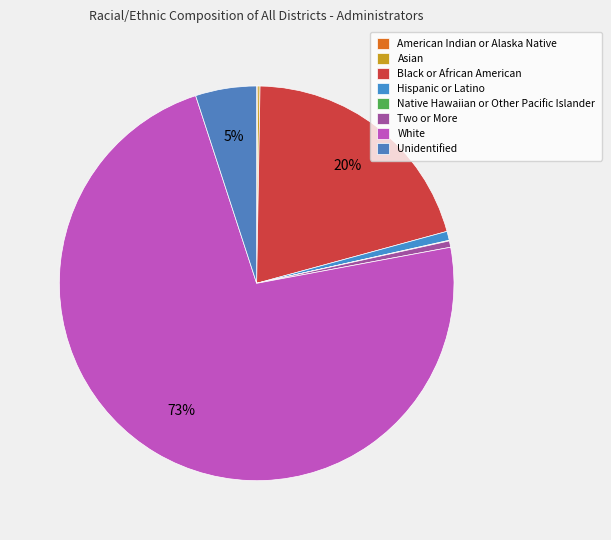

To the nearest percent, what is the difference between the Native Hawaiian or Other Pacific Islander and Unidentified slice percentages?

5%